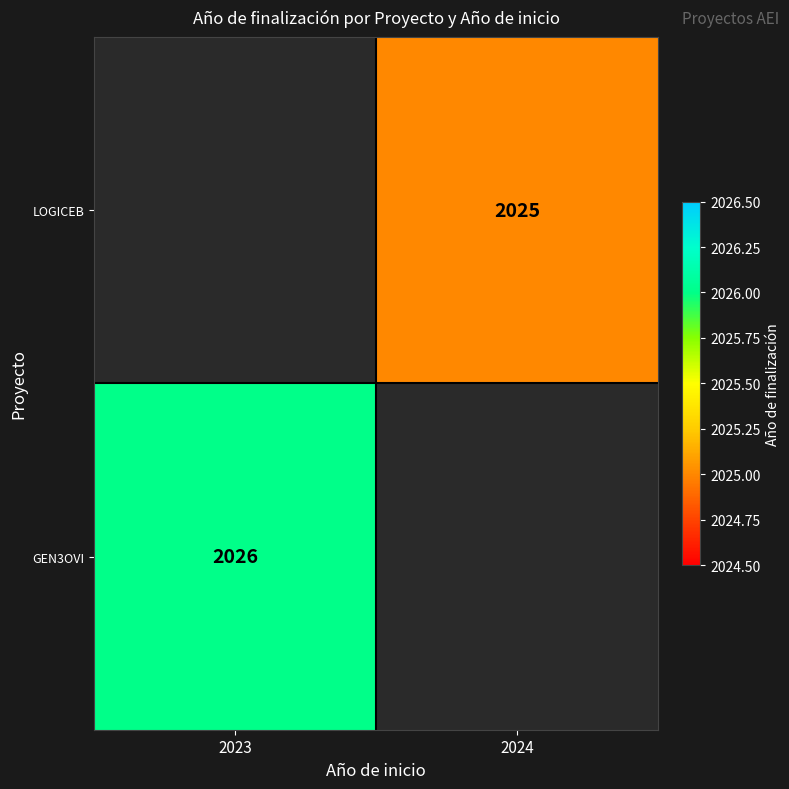

True or false: GEN3OVI has a value of 2930.5 at 2023.

False